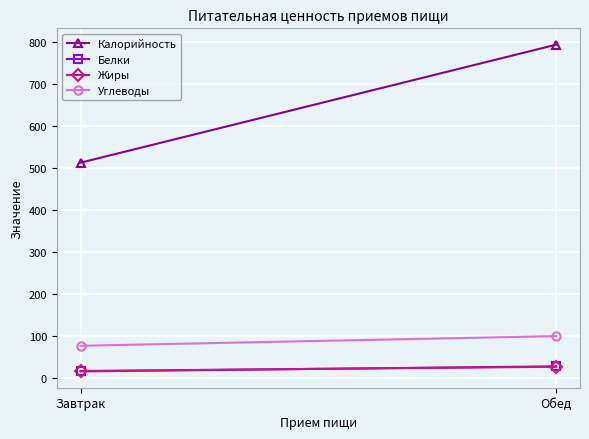

How many data points in Калорийность are less than 794?

1